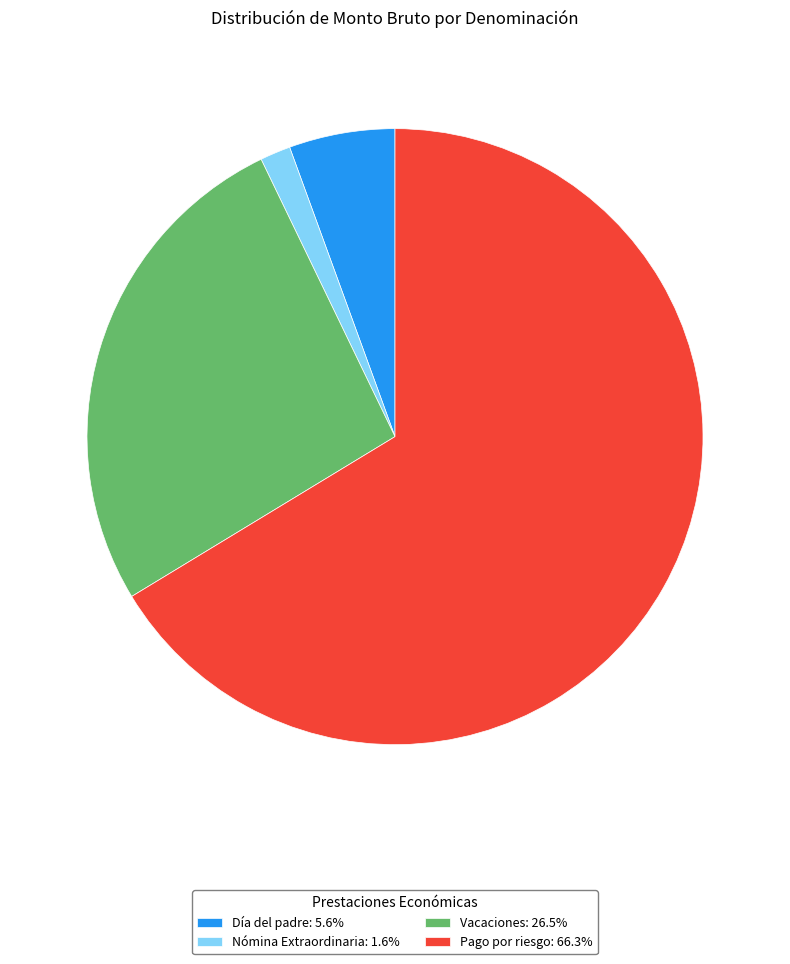

Combined, do Día del padre: 5.6% and Nómina Extraordinaria: 1.6% account for over 50%?

No